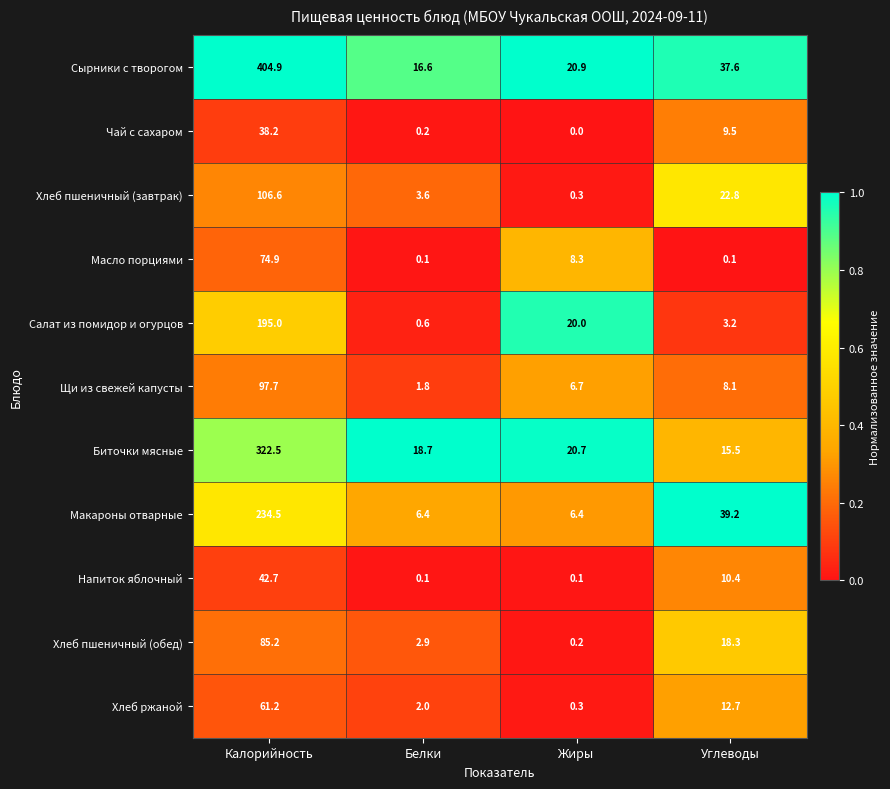

Which series changed the most between Жиры and Углеводы?

Макароны отварные